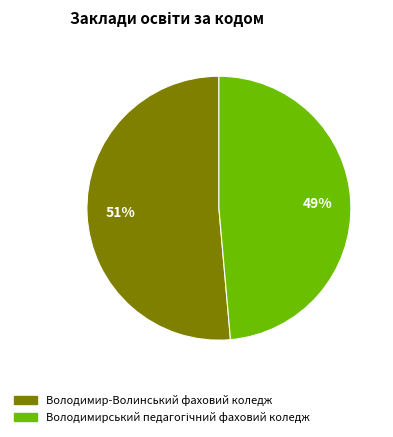

To the nearest percent, what percentage of the pie is Володимир-Волинський фаховий коледж?

51%